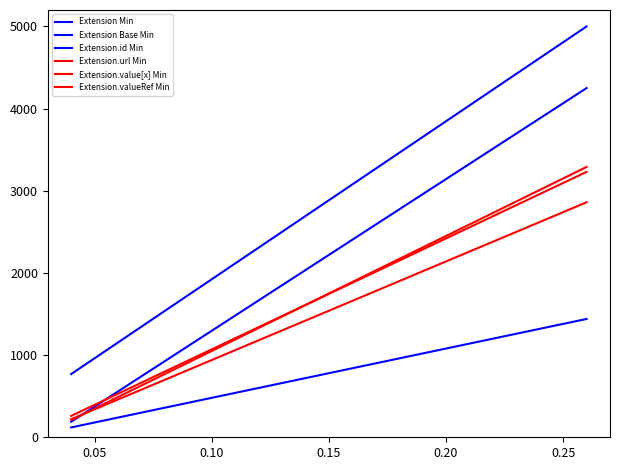

Is this an area chart (filled region under the line)?

No